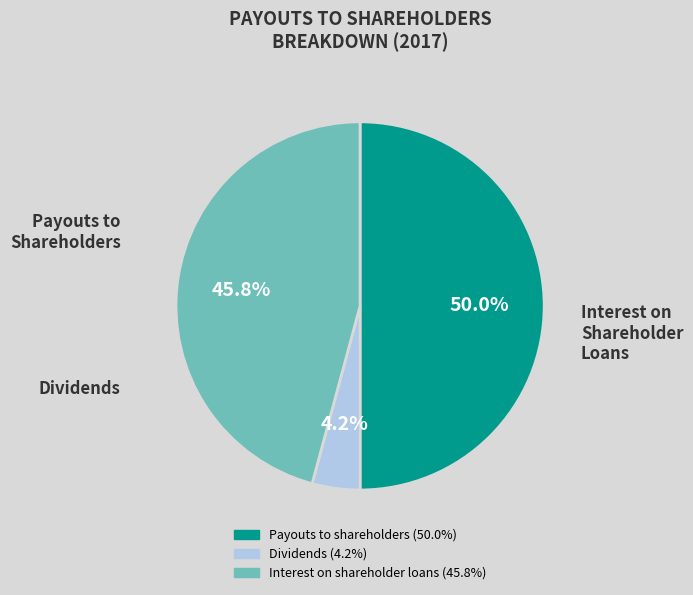

What is the smallest slice in the pie chart?

Dividends